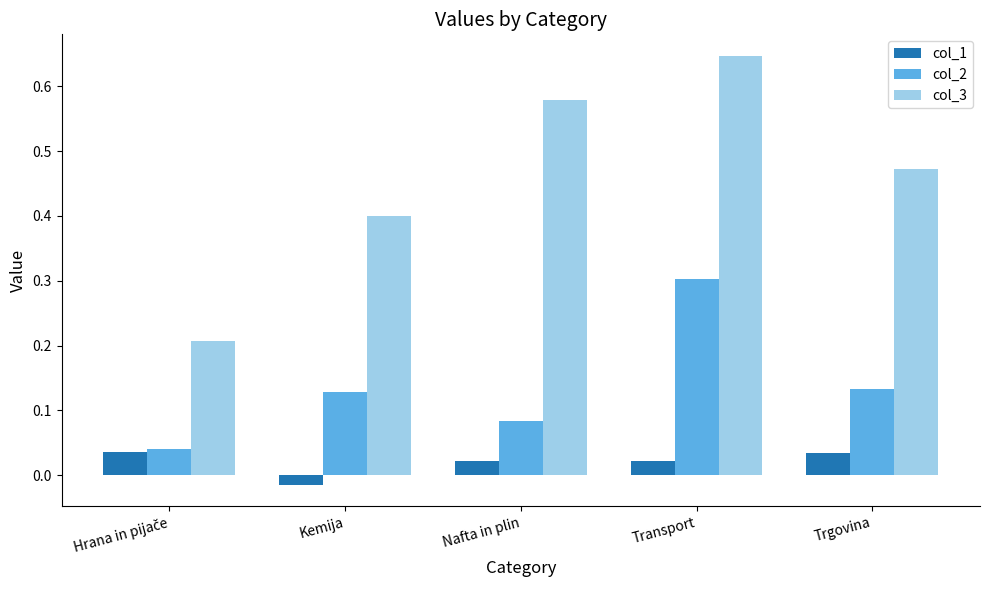

Which series has the largest range (max minus min)?

col_3